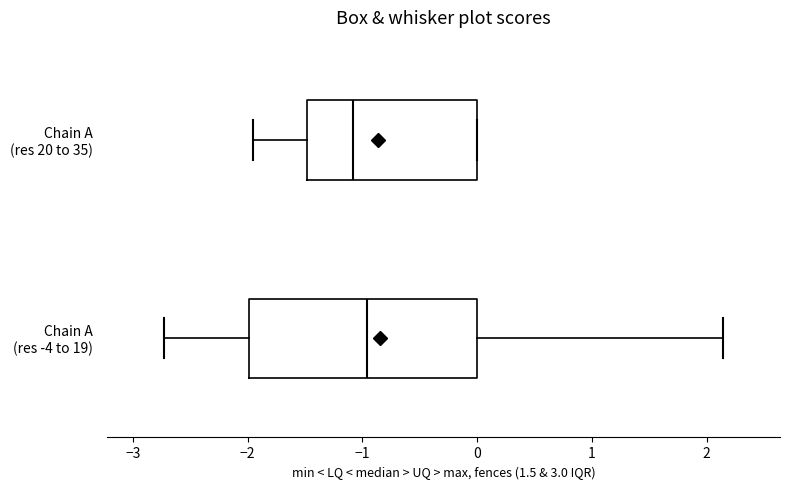

Which box has the furthest to the left median line?

Chain A (res 20 to 35)